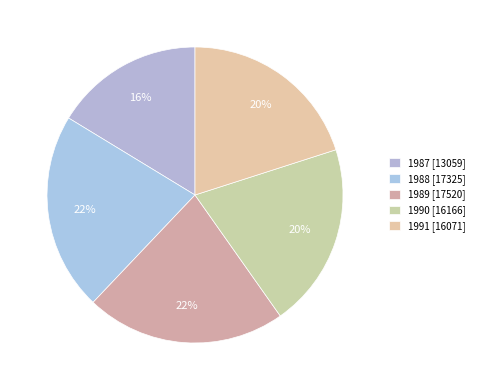

How many slices are in this pie chart?

5